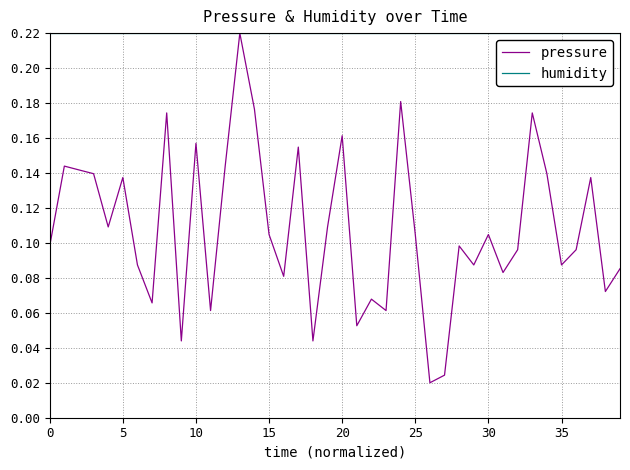

List the series in order of their overall mean, lowest first.

pressure, humidity